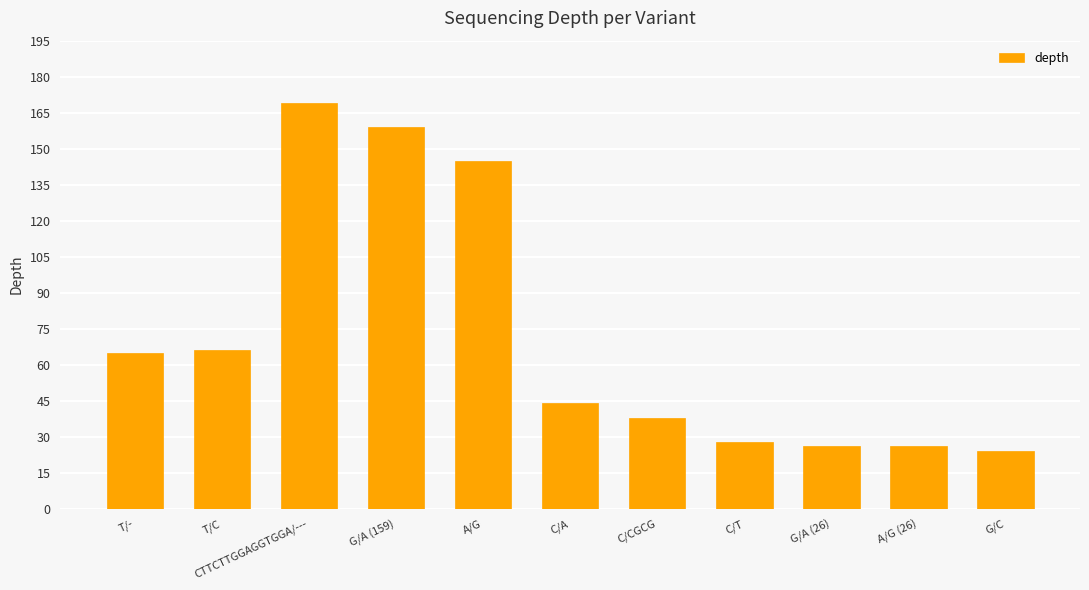

What is the change in value from T/- to G/A (26)?

-39